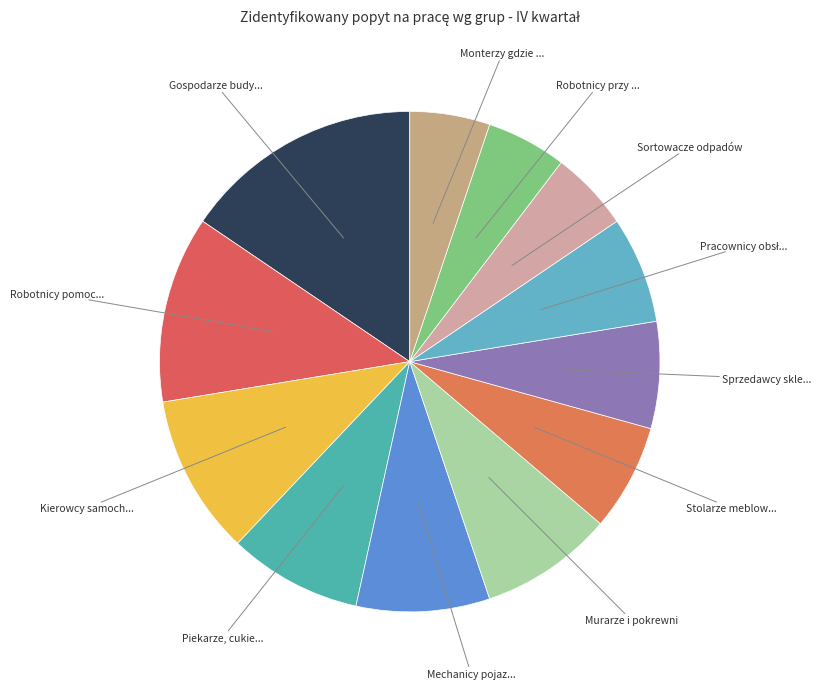

Is there a majority slice in this chart?

No